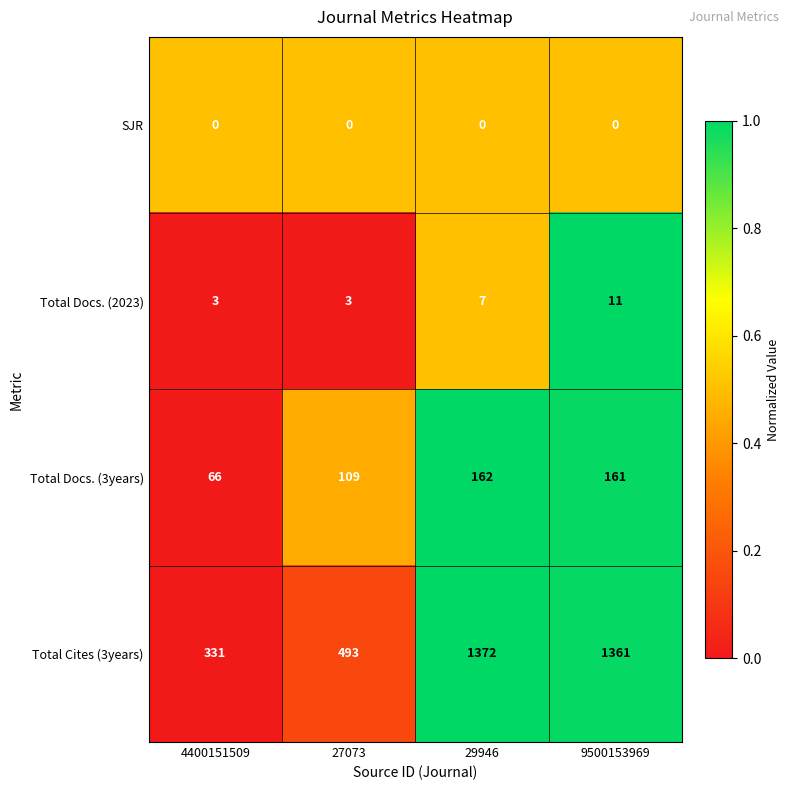

Which category has the lowest value in the Total Docs. (3years) series?

4400151509